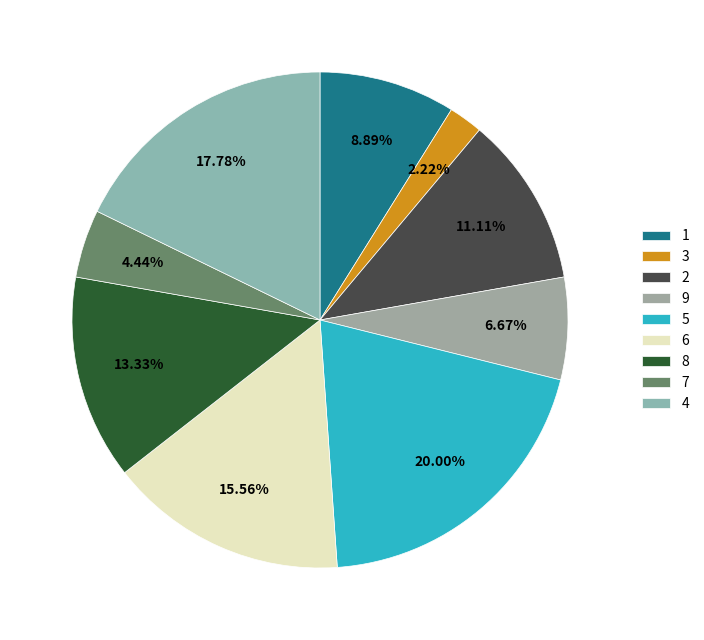

What percentage is the 9 slice, to the nearest percent?

7%